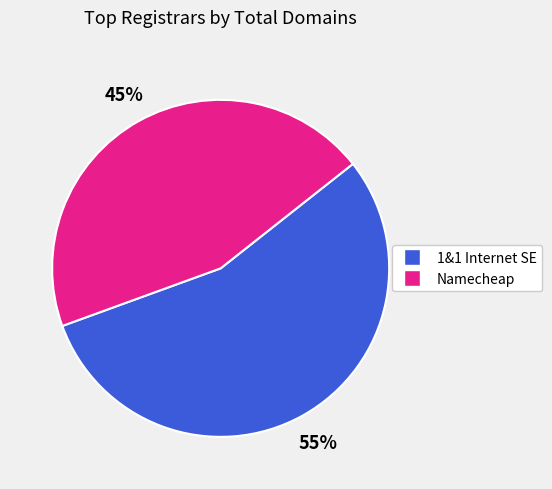

To the nearest percent, what is the difference between the largest and smallest slice percentages?

10%